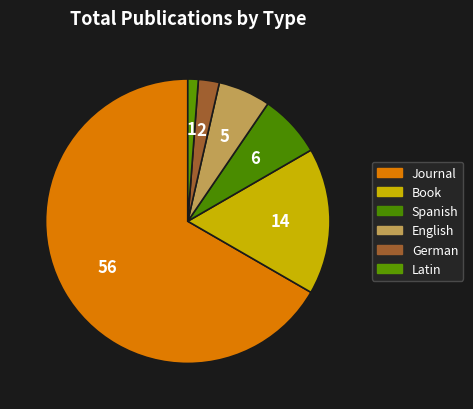

How many slices are in this pie chart?

6